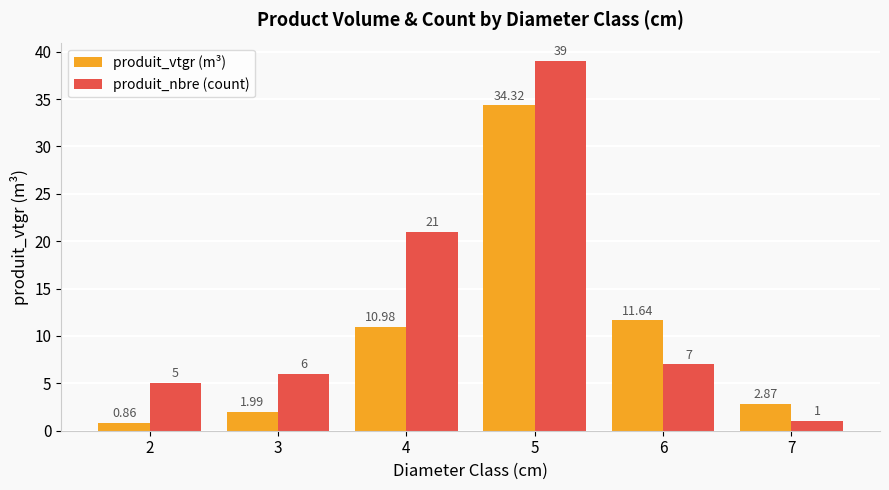

Rank the categories by produit_vtgr (m³) value from highest to lowest.

5, 6, 4, 7, 3, 2